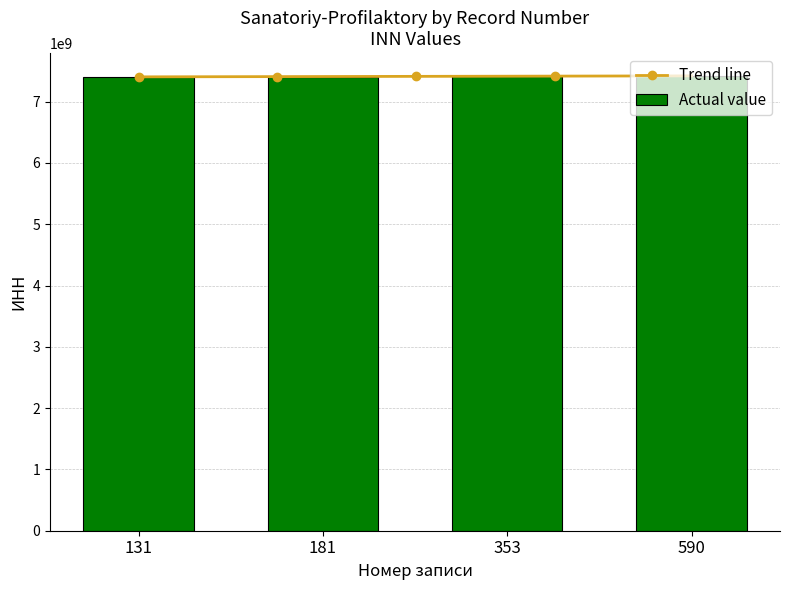

What is the difference between the values at 131 and 353?

10984418